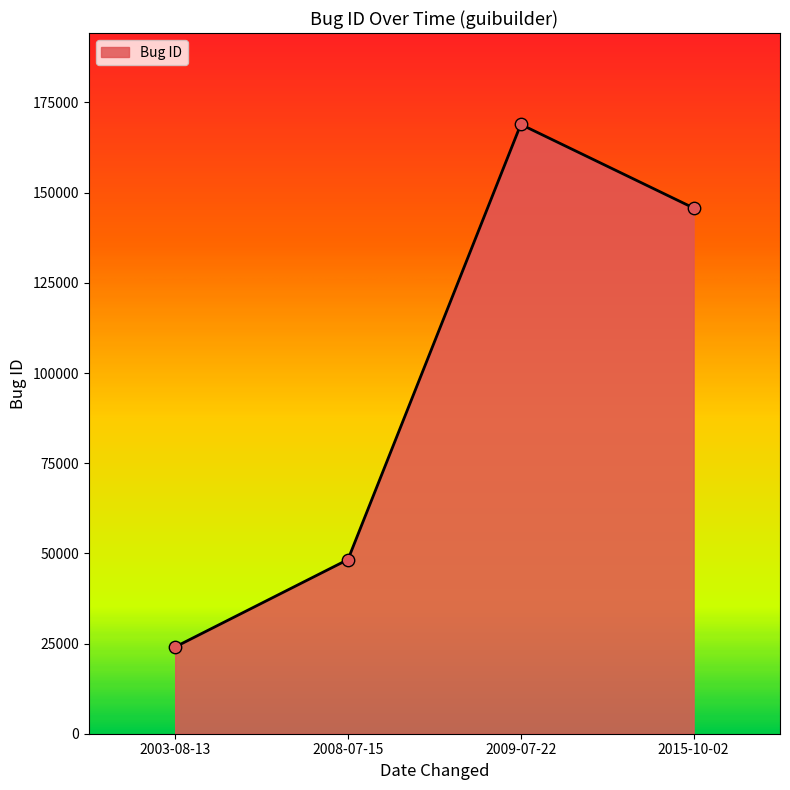

Between 2003-08-13 and 2009-07-22, which is larger?

2009-07-22